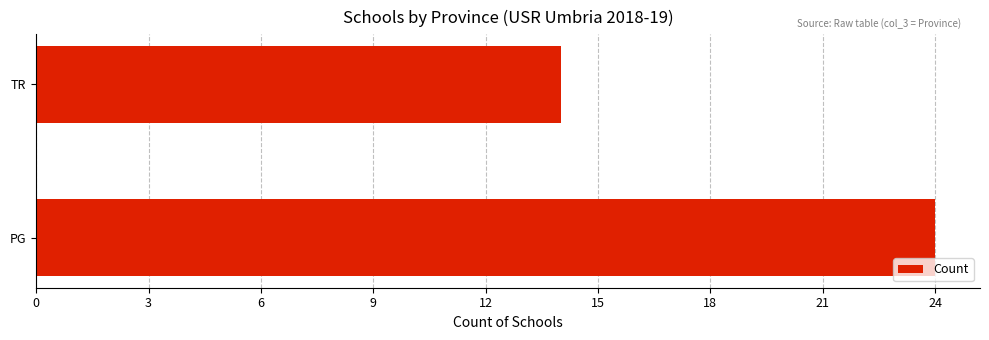

What value does the data have at TR?

14